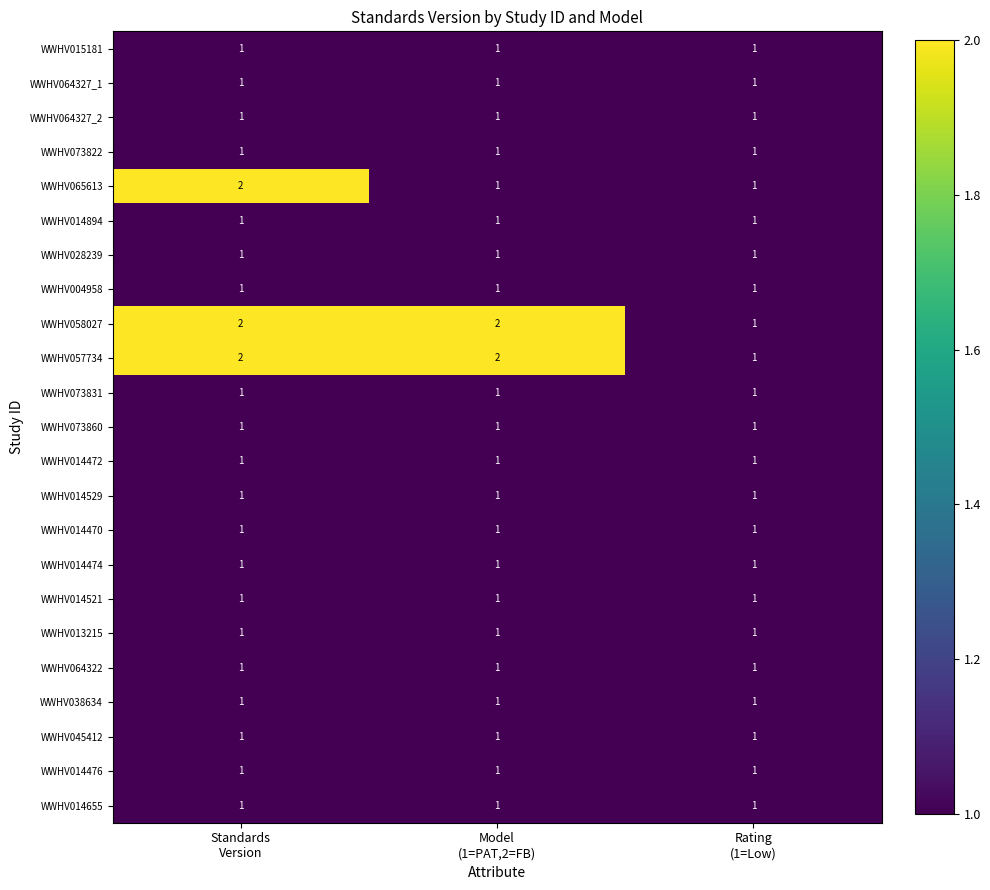

How many WWHV057734 values are between 1 and 2?

3